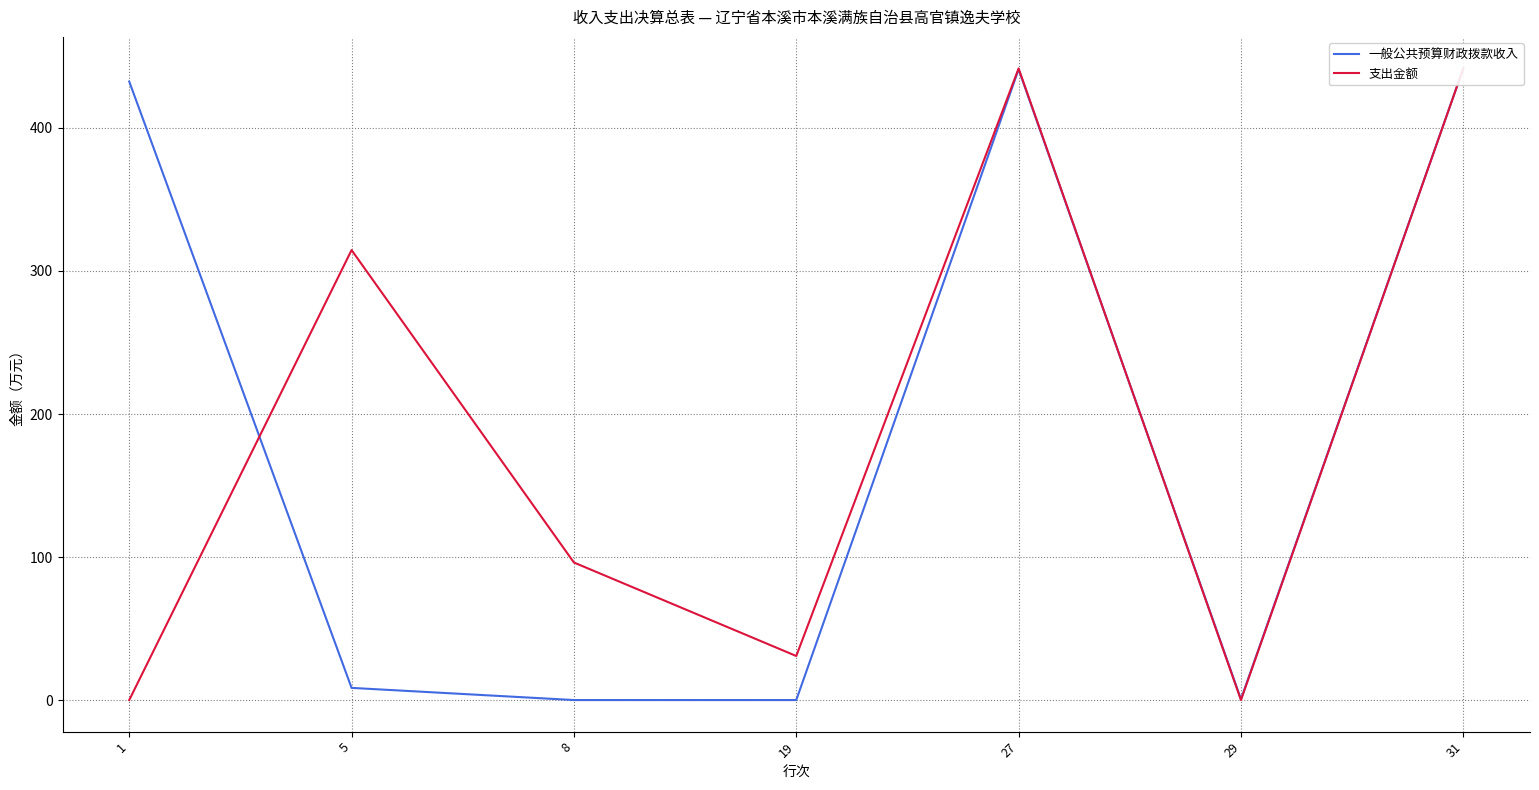

What is the total value across all series at 19?

30.8